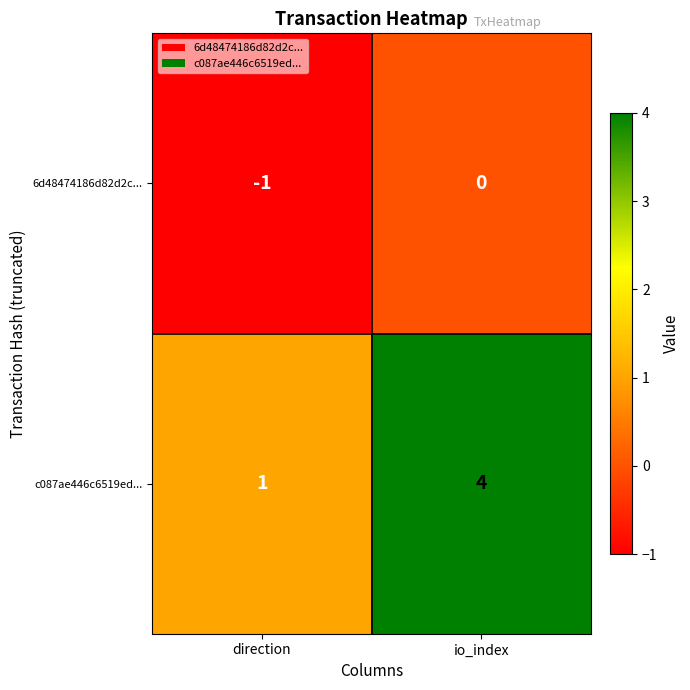

Which category has the highest value across all series?

io_index